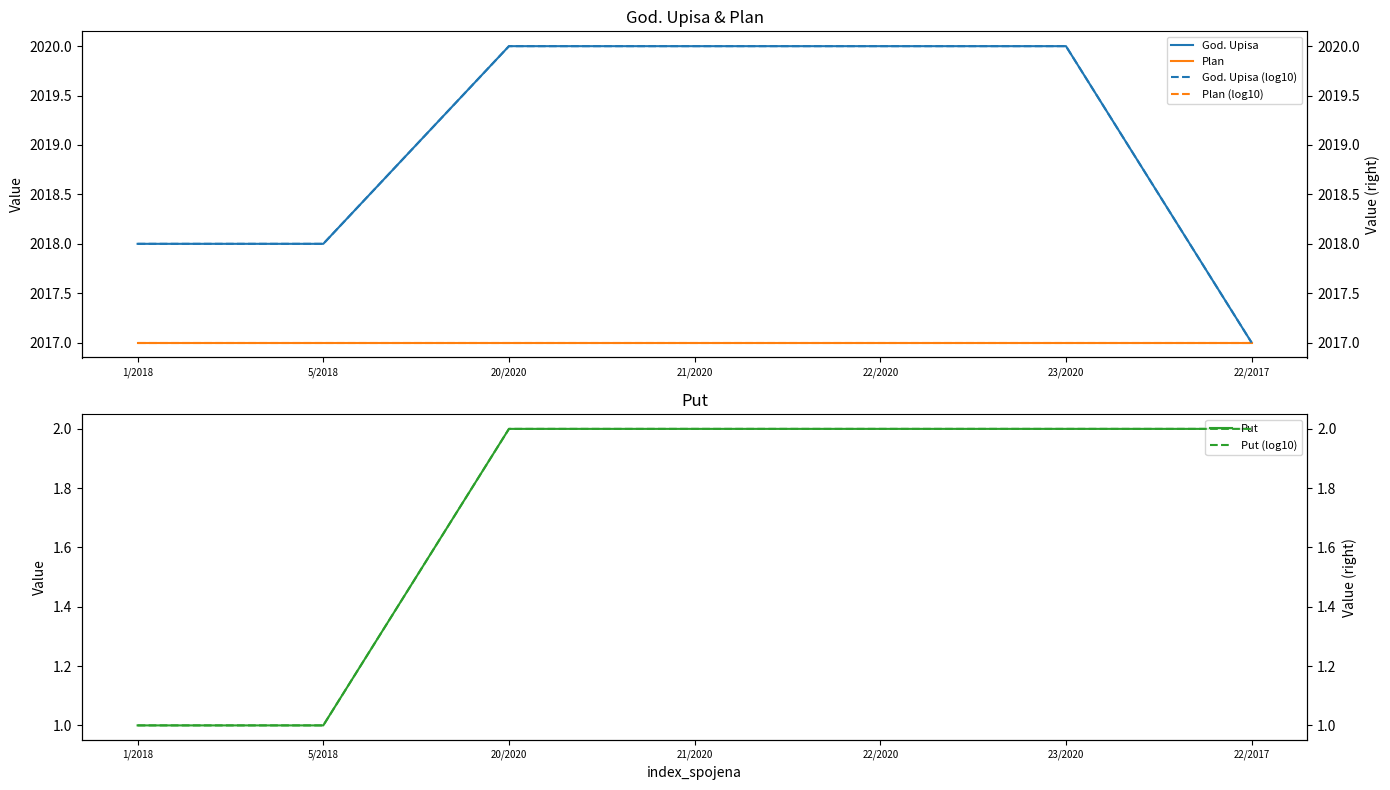

Which series has the widest spread of values?

God. Upisa